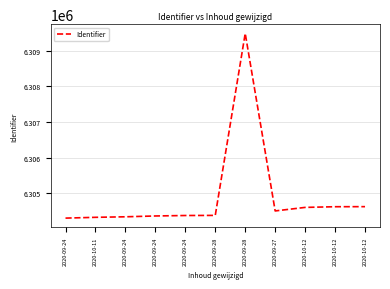

Where does the data first go above 6304384?

2020-09-28